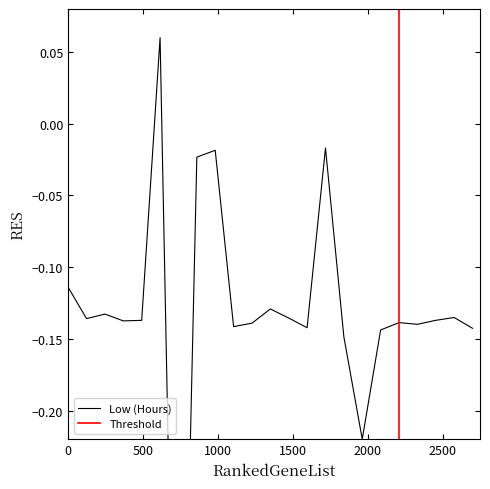

How many positive values are there?

1